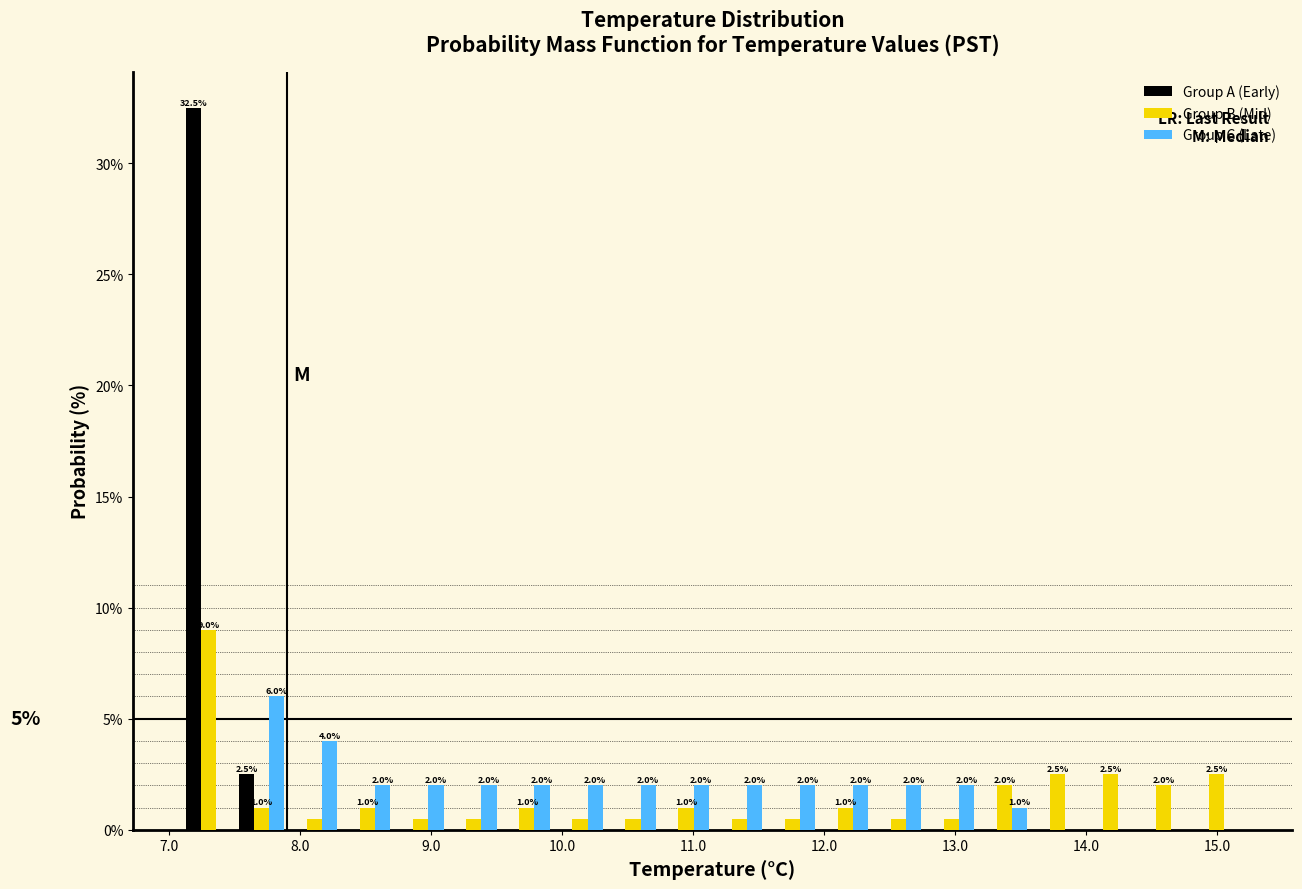

In the Group C (Late) series, which range on the x-axis has the tallest bar?

7.5 to 7.9